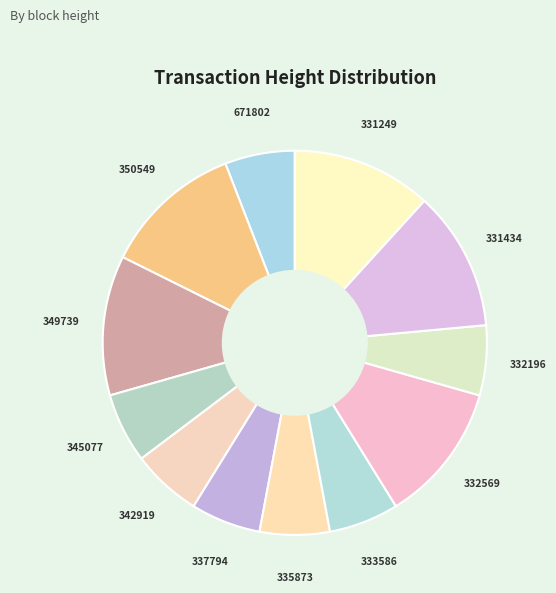

Does 332196 account for over 50% of the chart?

No